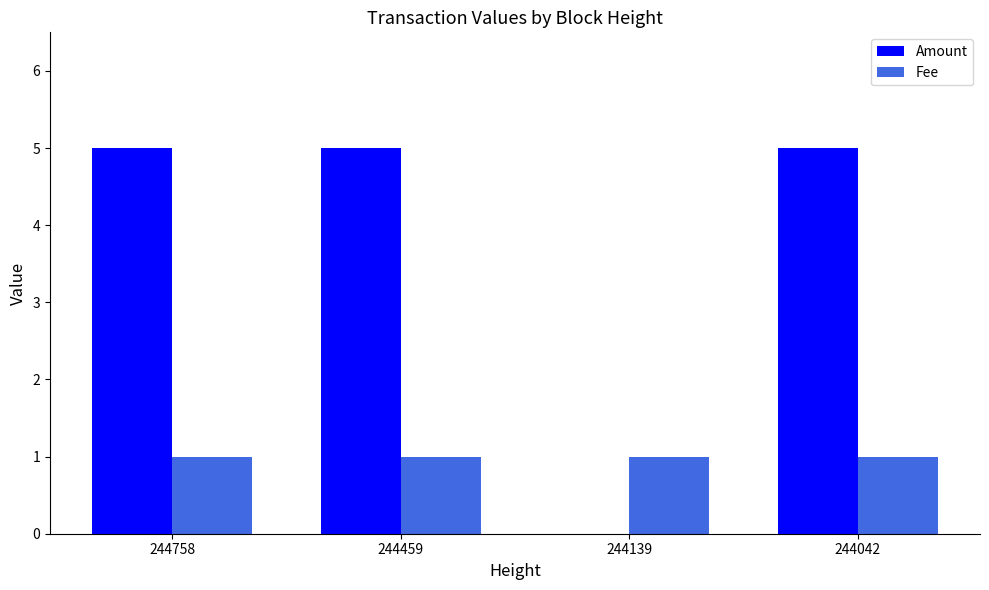

What is the maximum value shown in the chart?

5